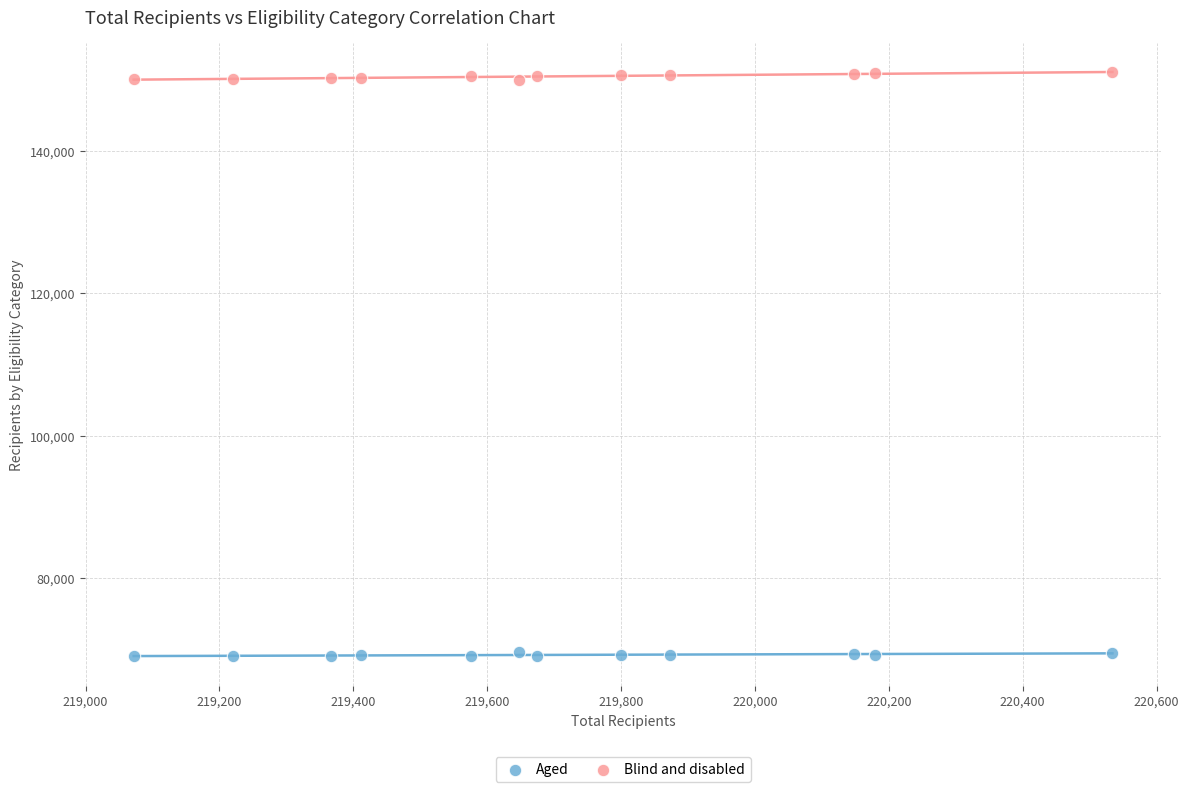

Which series has the largest Y range (max minus min)?

Blind and disabled